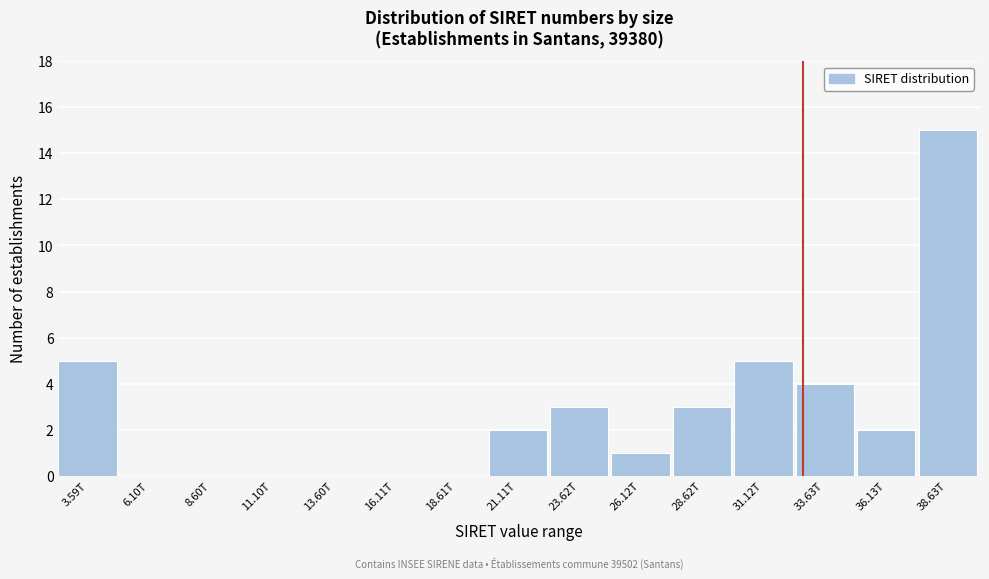

Reading left to right, what are all the values shown in this chart?

3.59T=5	6.10T=0	8.60T=0	11.10T=0	13.60T=0	16.11T=0	18.61T=0	21.11T=2	23.62T=3	26.12T=1	28.62T=3	31.12T=5	33.63T=4	36.13T=2	38.63T=15